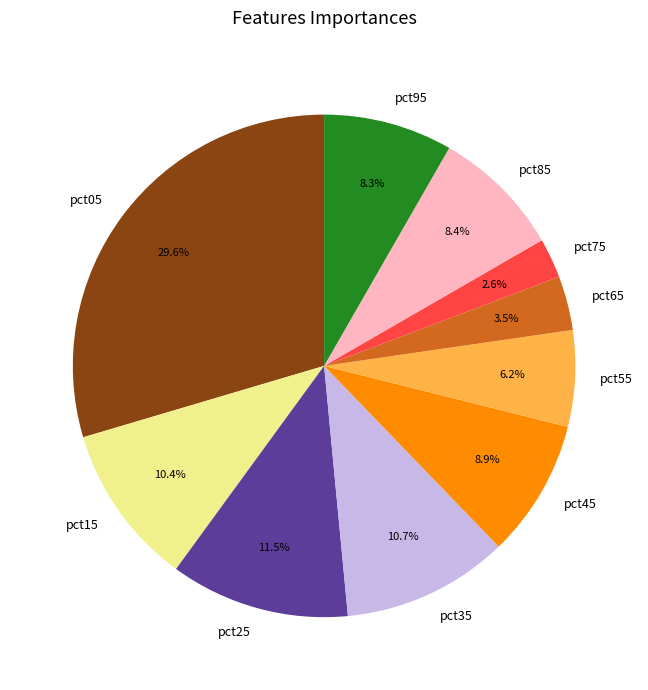

To the nearest percent, what is the combined percentage of pct55 and pct95?

14%